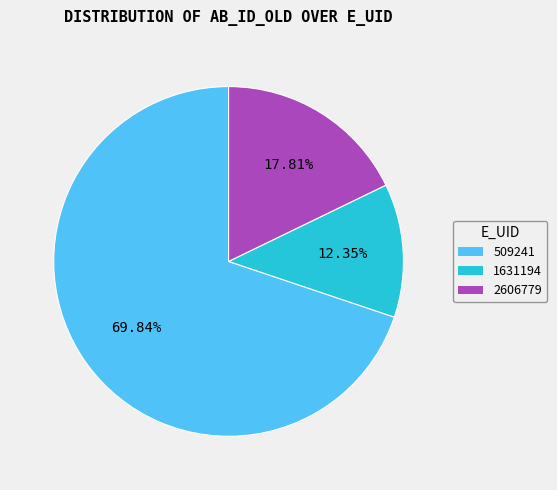

Is 1631194 the majority of the pie?

No